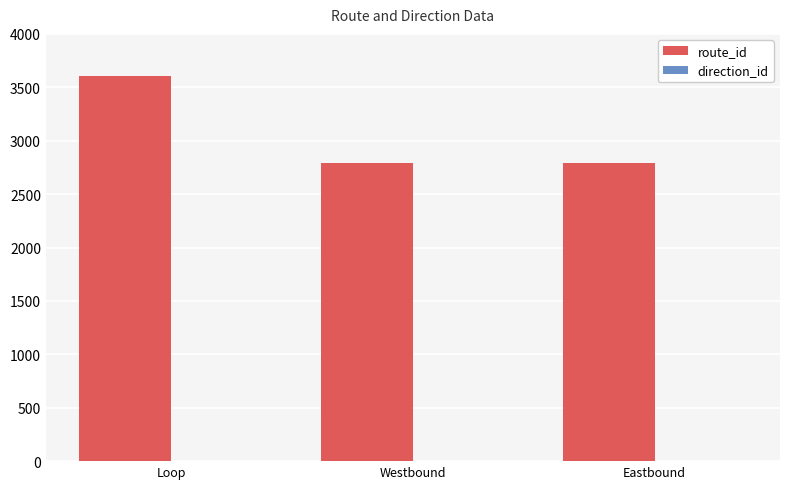

Which series has the largest total across all categories?

route_id